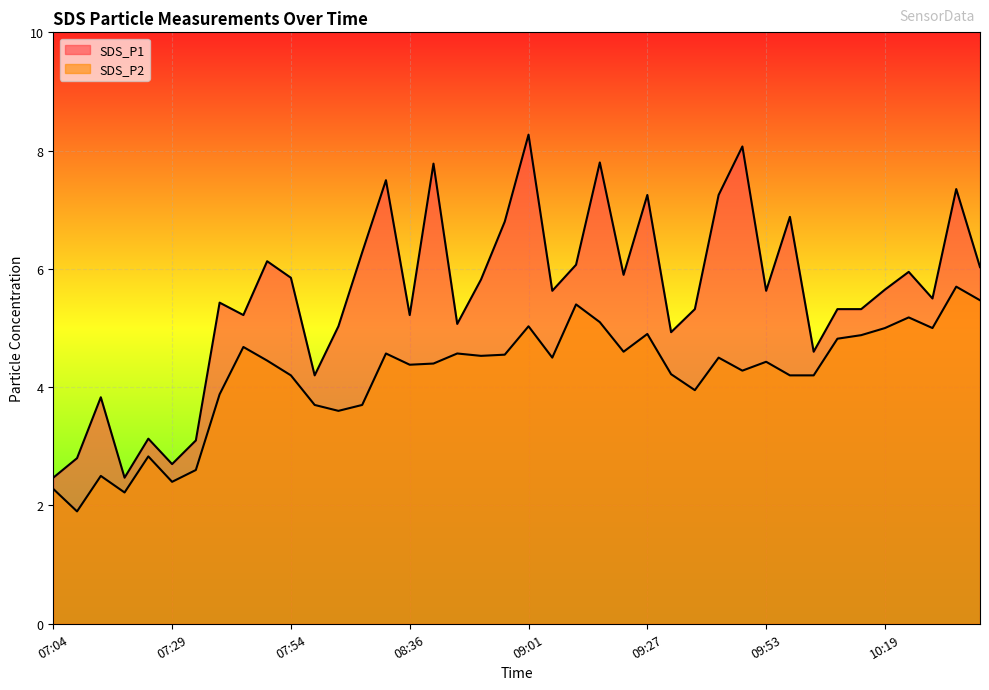

What is the average value of the SDS_P1 series?

5.5